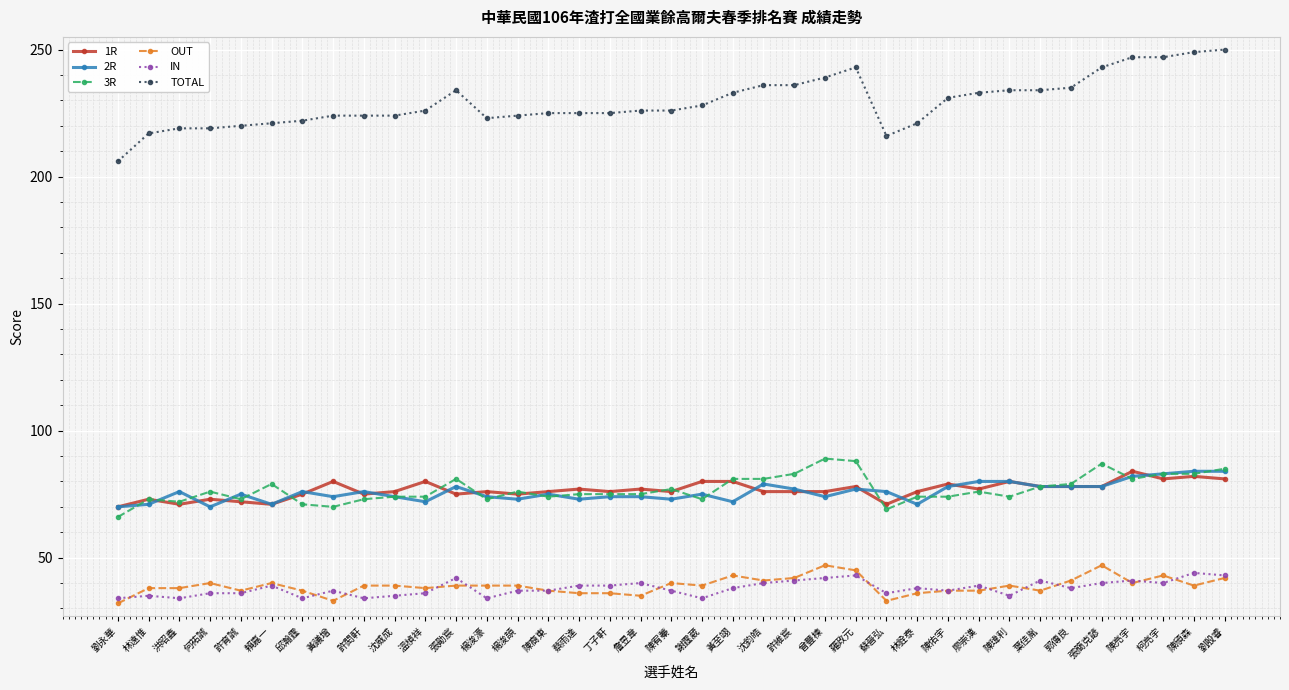

What is the sum of all 2R values?

2805